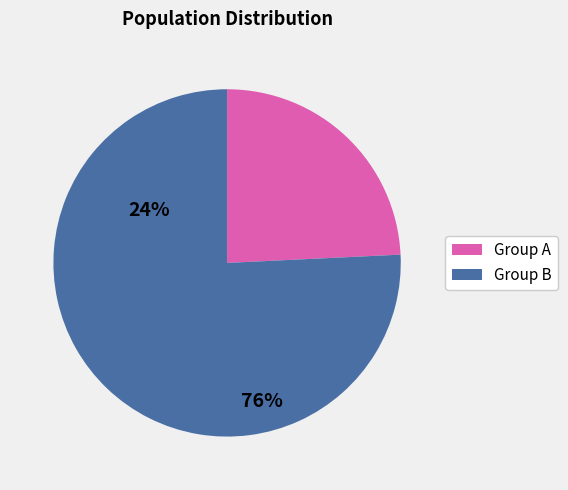

Is there a majority slice in this chart?

Yes